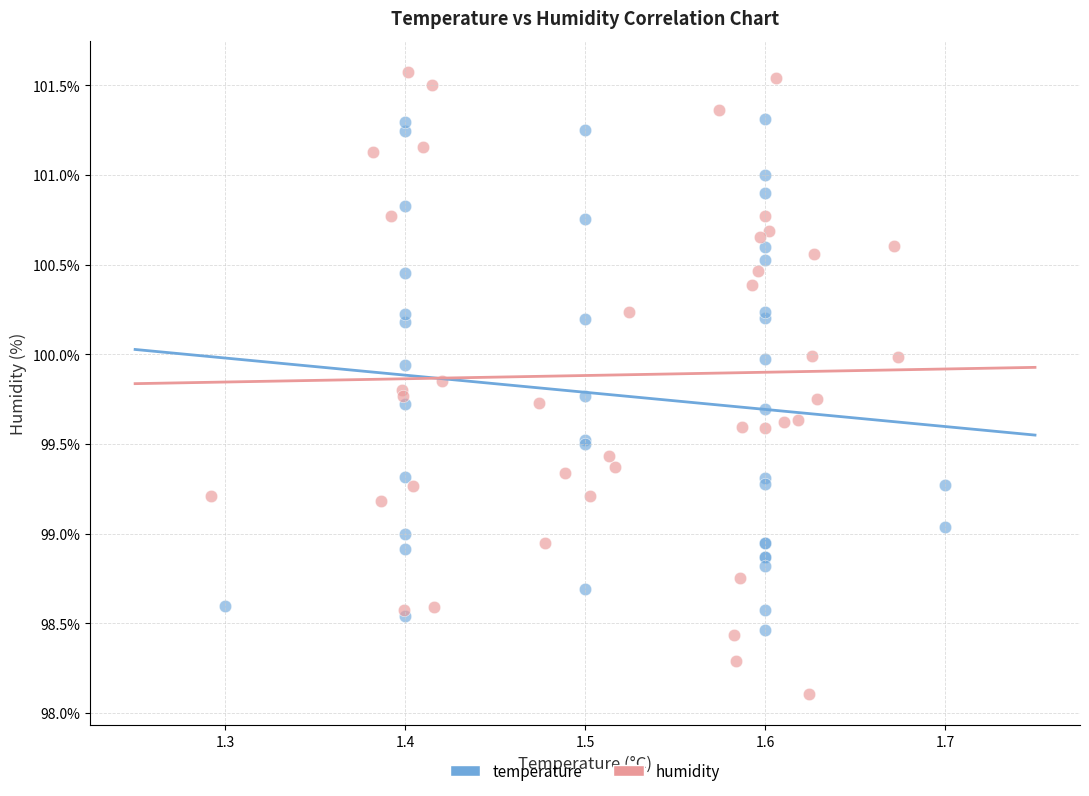

Which series reaches the minimum Y coordinate?

humidity